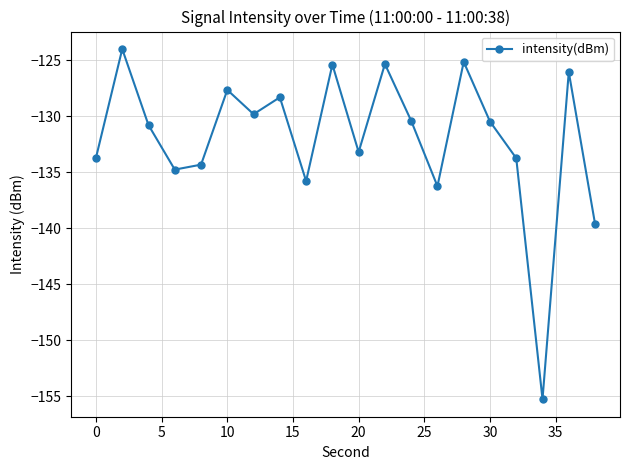

What is the value of the 6th point from the left?

-127.6